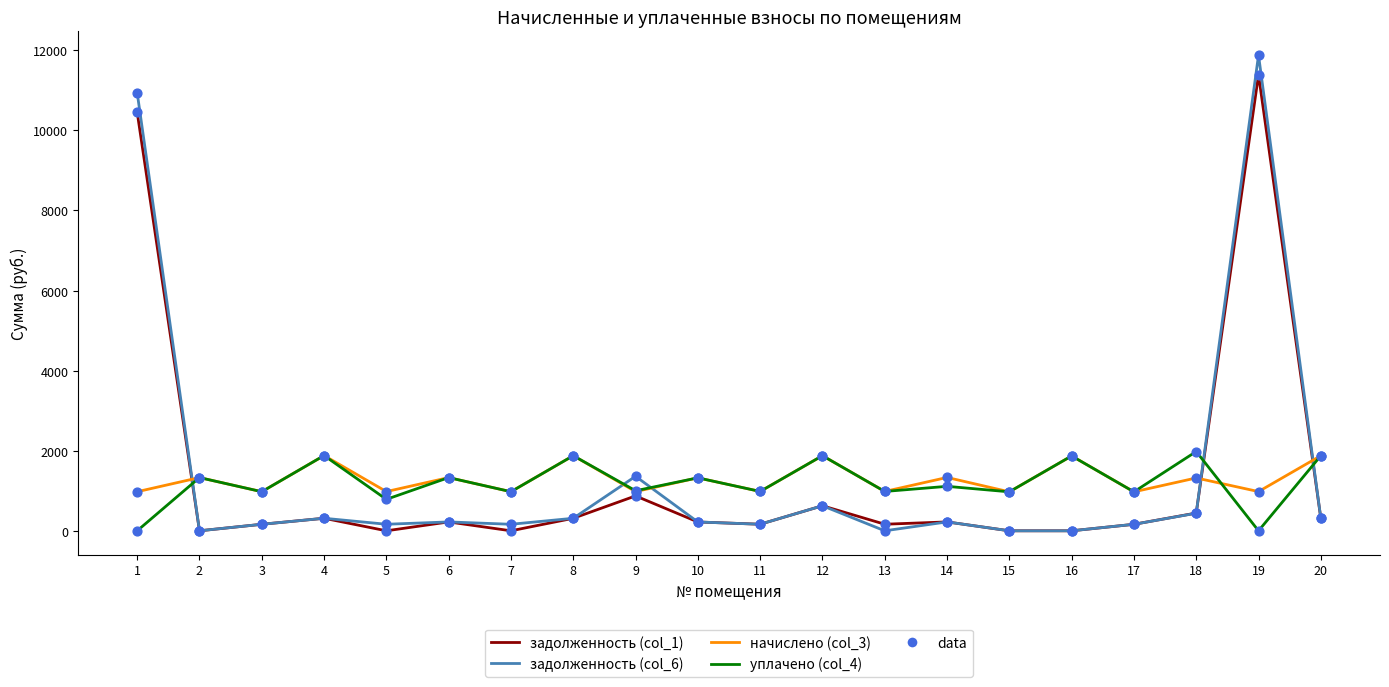

What is the difference between the highest and lowest values at 9?

489.7